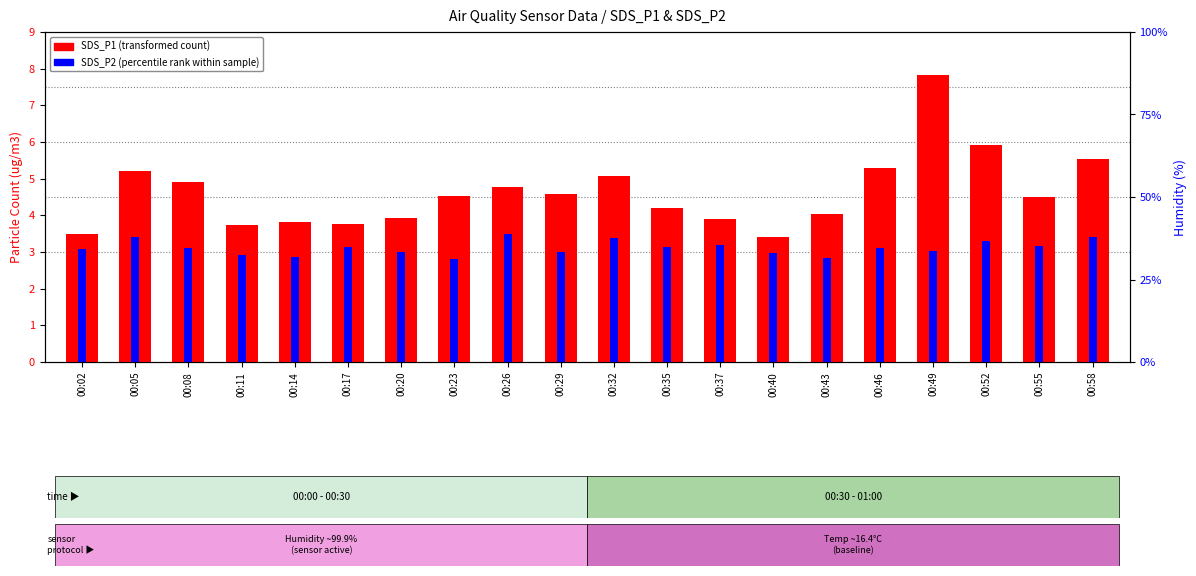

At which category is the sum across all series the highest?

00:49